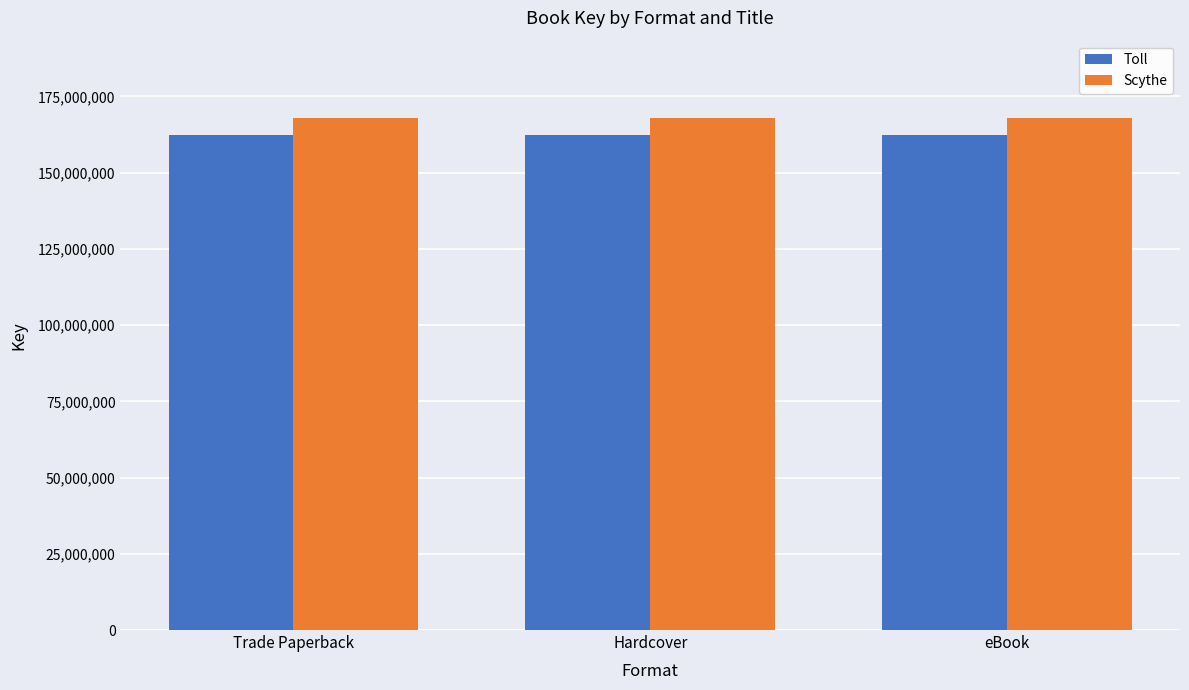

What is the value of the Toll bar at the 1st from the left?

162430276